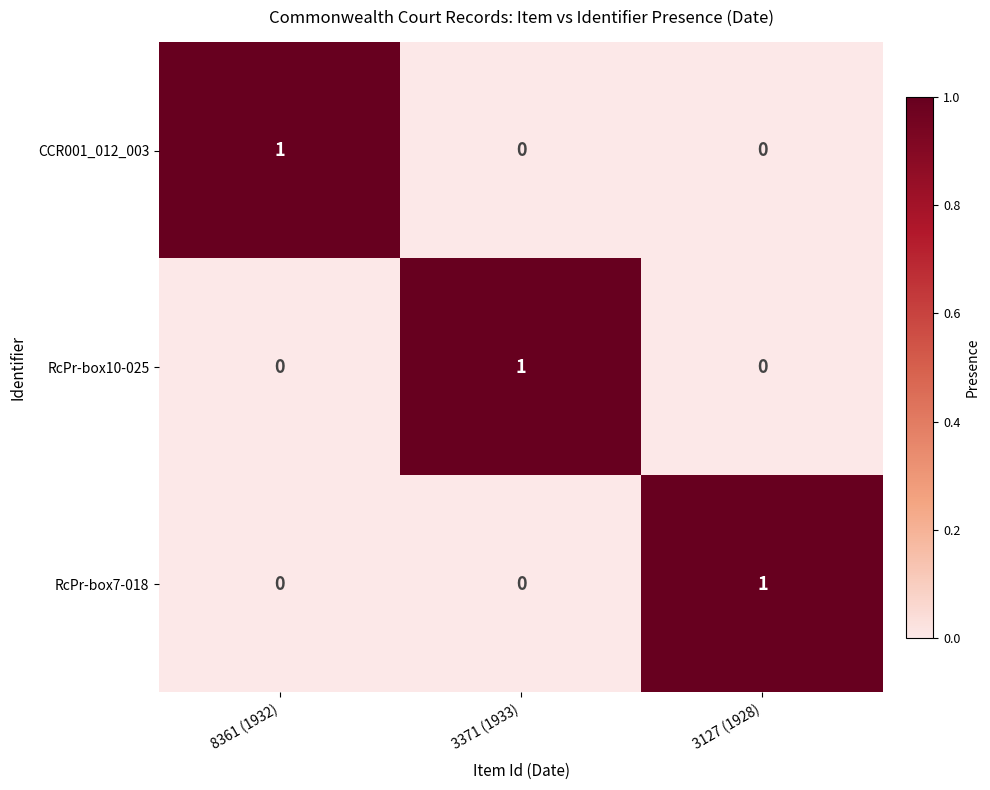

Count the CCR001_012_003 values in the range 0 to 1.

3